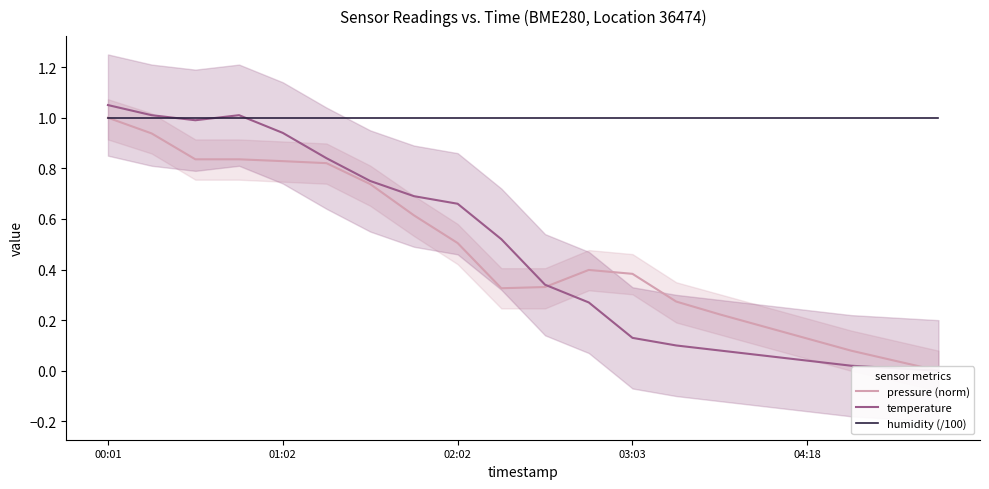

What is the approximate value of humidity (/100) at 03:03?

1.0